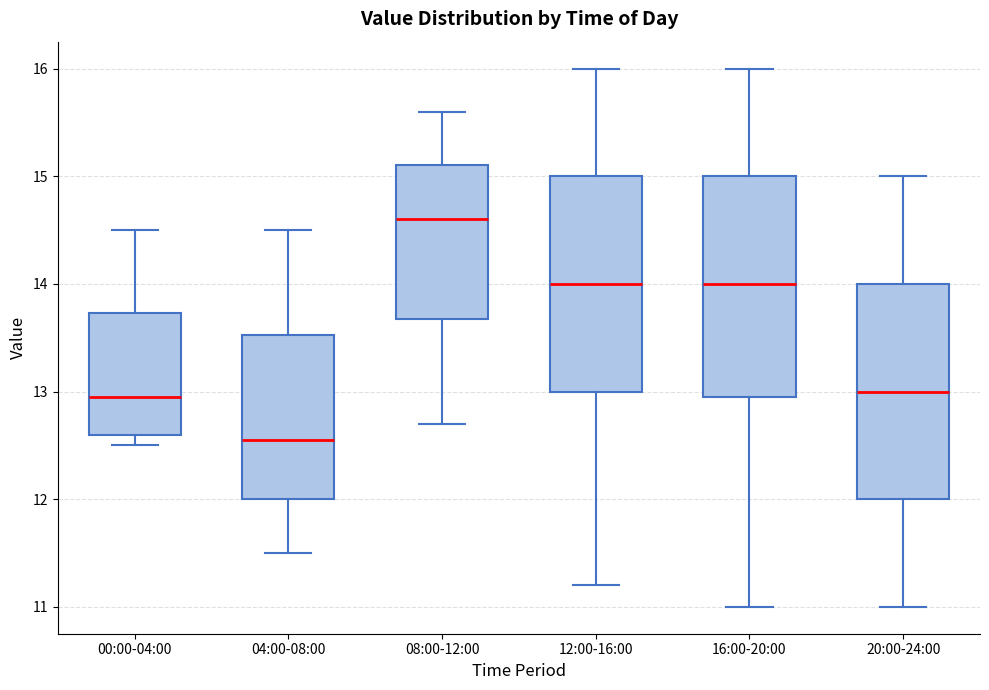

Where is the lower edge of the box for 00:00-04:00 on the y-axis? The values are not printed on the chart, so give them approximately, as read against the axis.

12.6